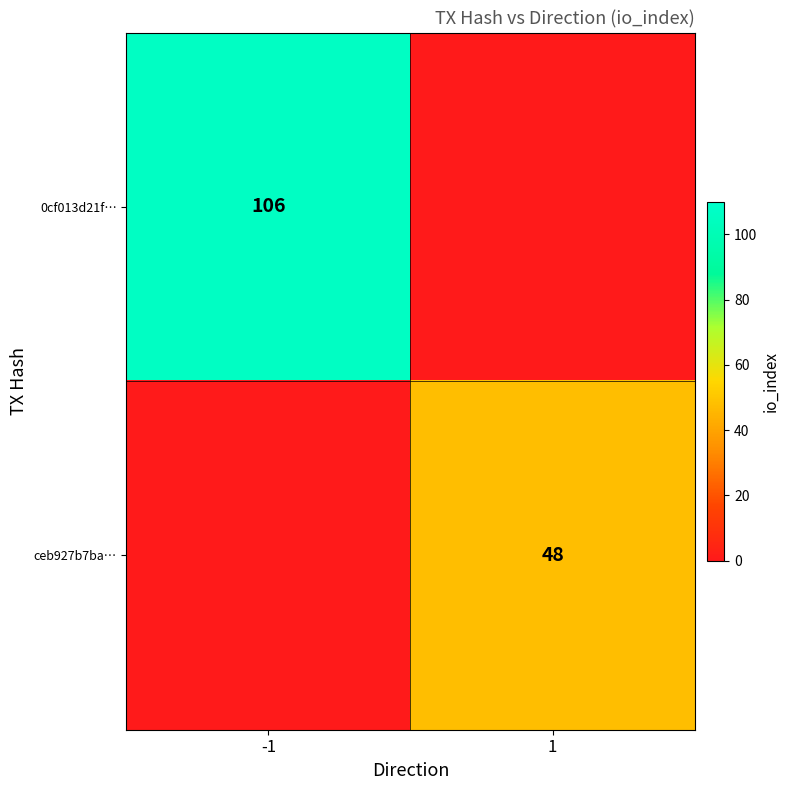

Is the value of 0cf013d21f… at -1 greater than the value of ceb927b7ba… at 1?

Yes